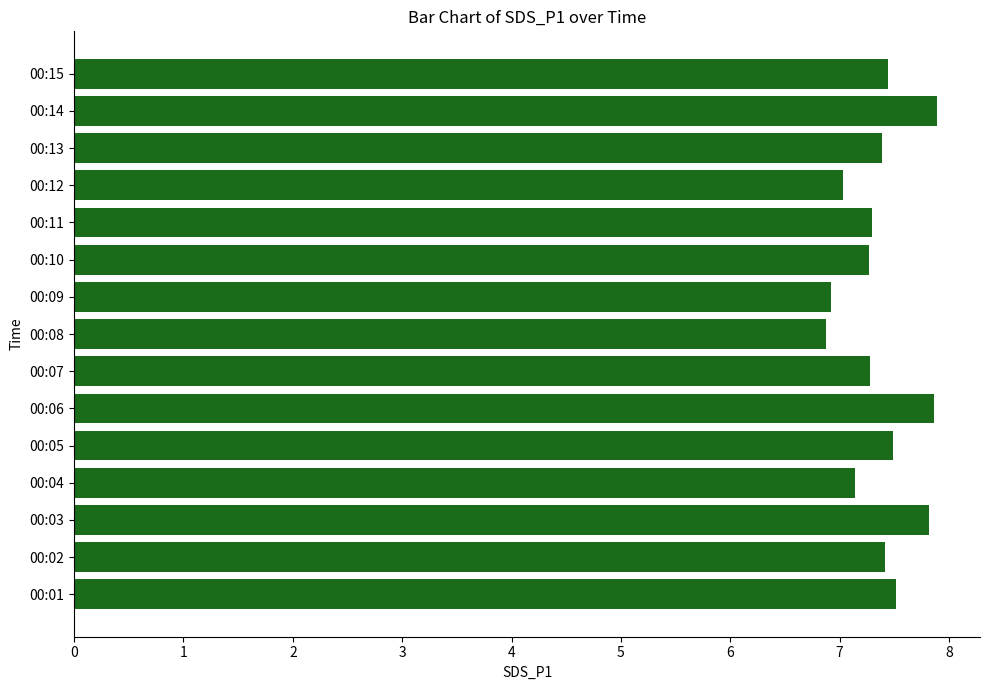

What is the minimum value shown in the chart?

6.9